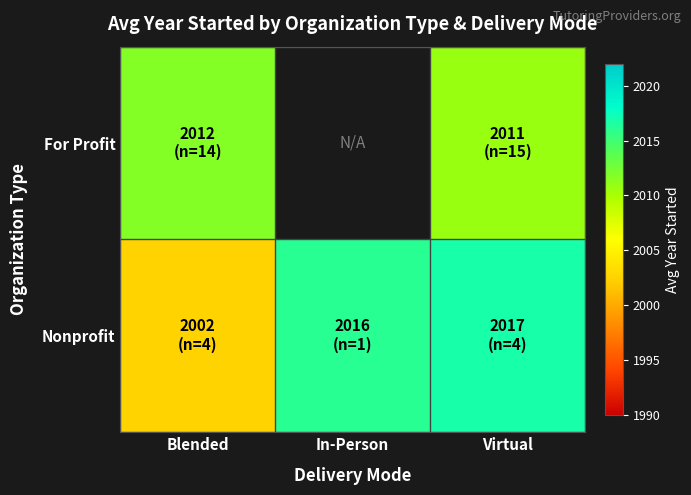

Is the value of For Profit at Blended greater than the value of Nonprofit at Blended?

Yes